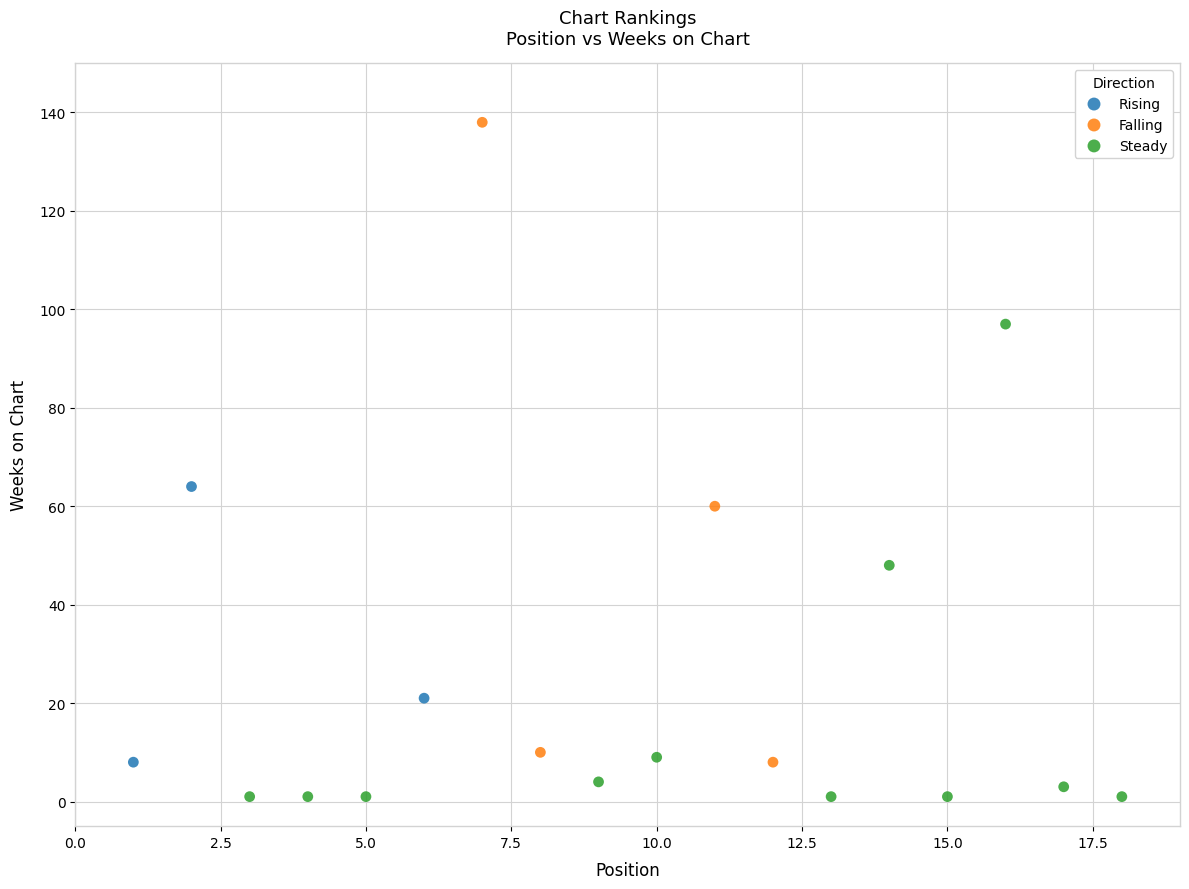

Which series reaches the minimum Y coordinate?

Steady